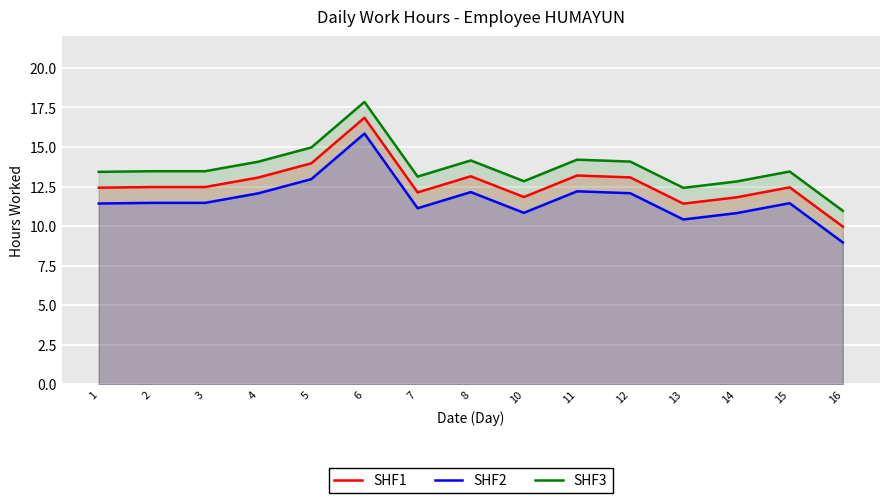

How many lines are shown in the chart?

3